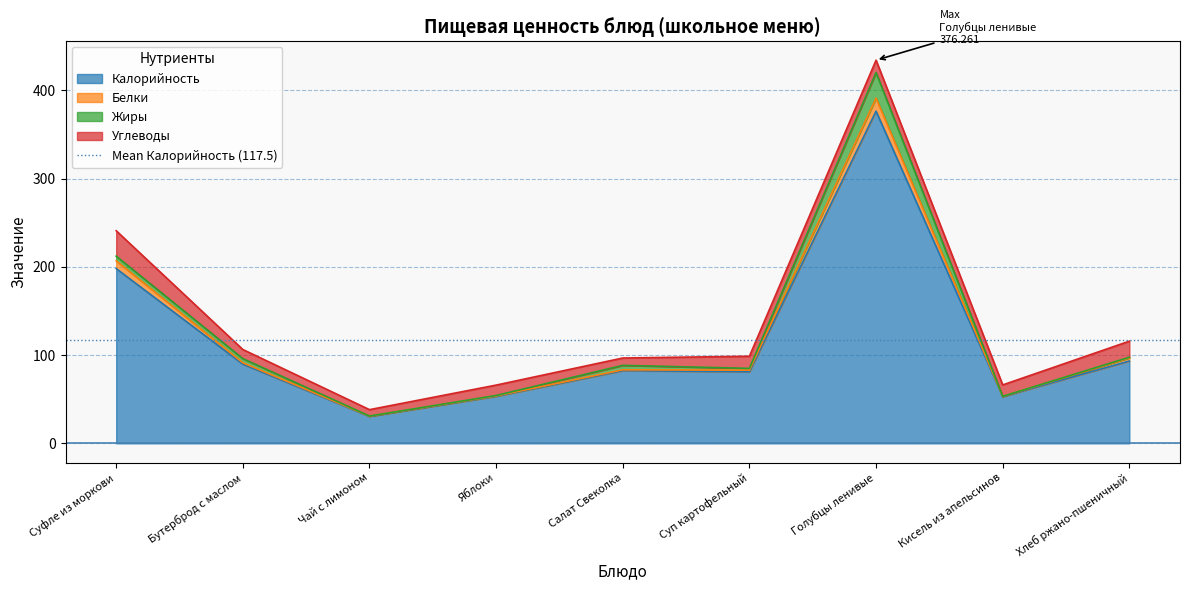

Does the chart display data point markers on the line(s)?

No